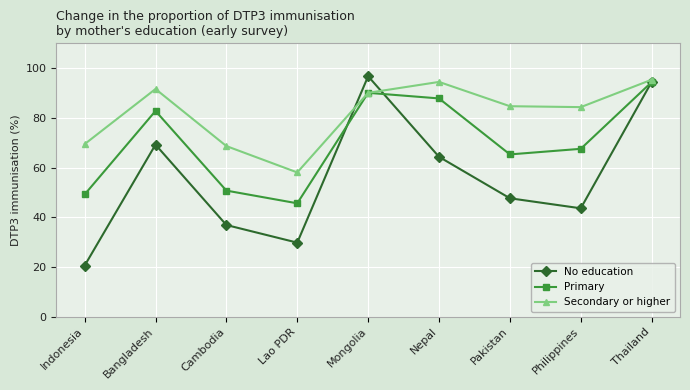

What is the average value of the Primary series?

70.4